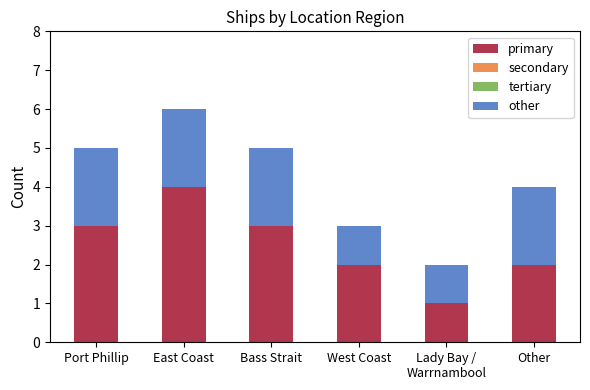

True or false: primary has a value of 3 at Other.

False